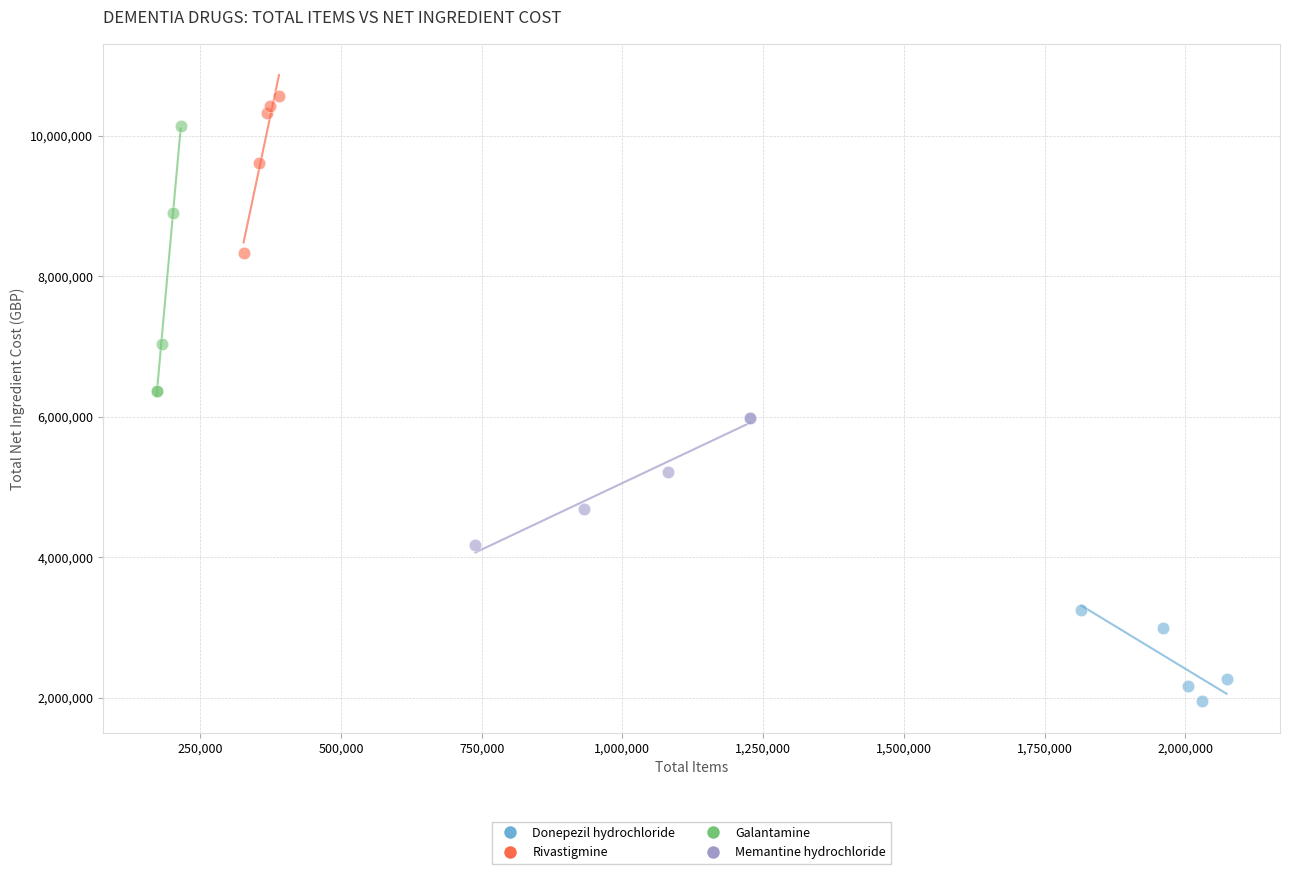

Which series contains the highest Y value?

Rivastigmine